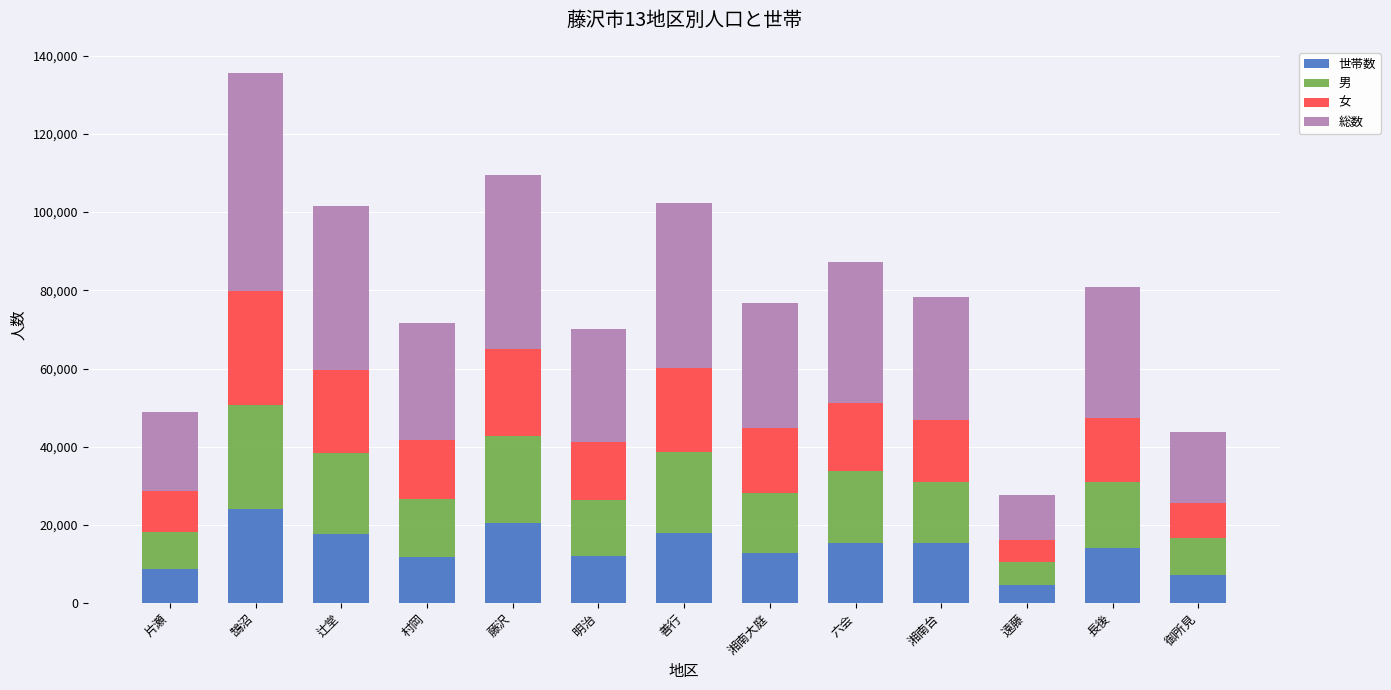

What is the maximum value for 世帯数?

24005